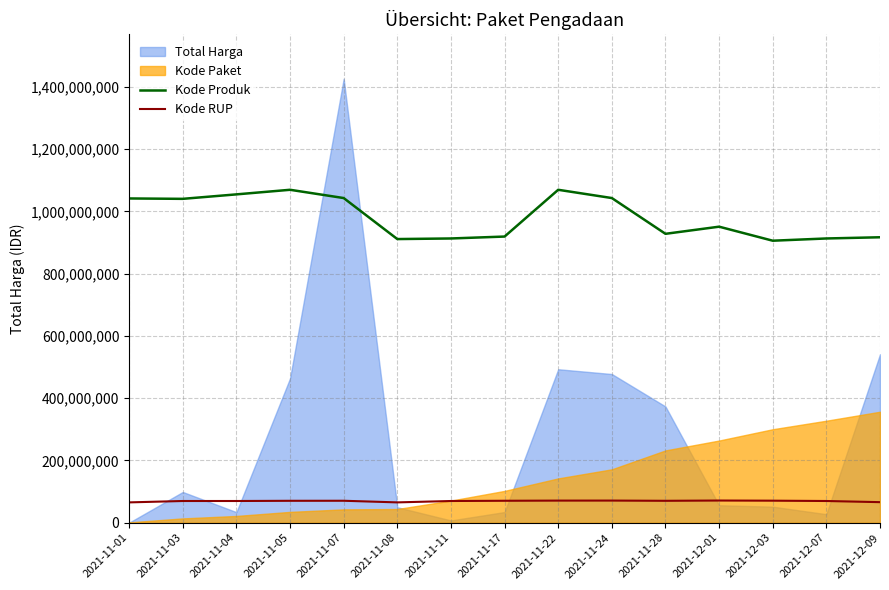

The value of Kode RUP at 2021-11-24 is 71121292.0. True or false?

True